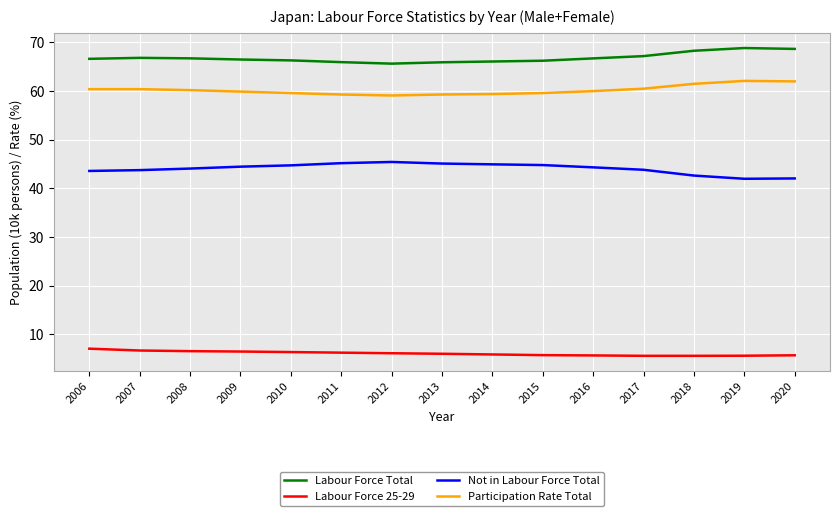

True or false: Participation Rate Total and Labour Force 25-29 intersect in this chart.

False